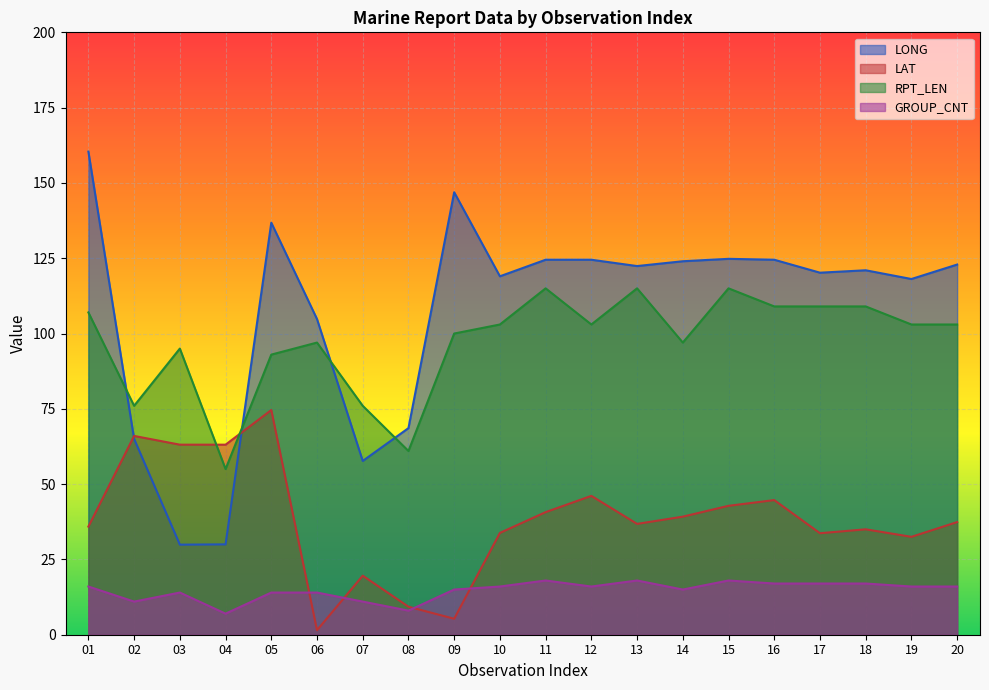

What is the maximum value for RPT_LEN?

115.0